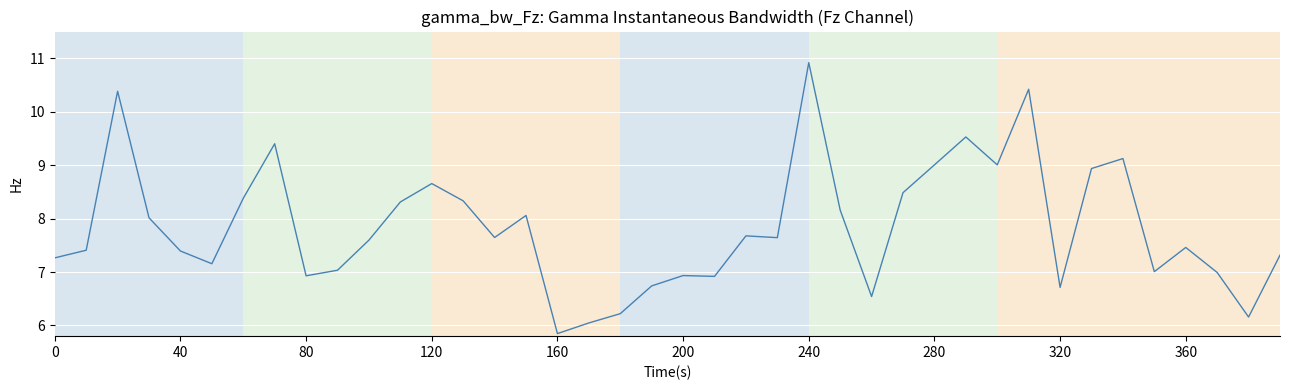

What is the minimum value shown in the chart?

5.8